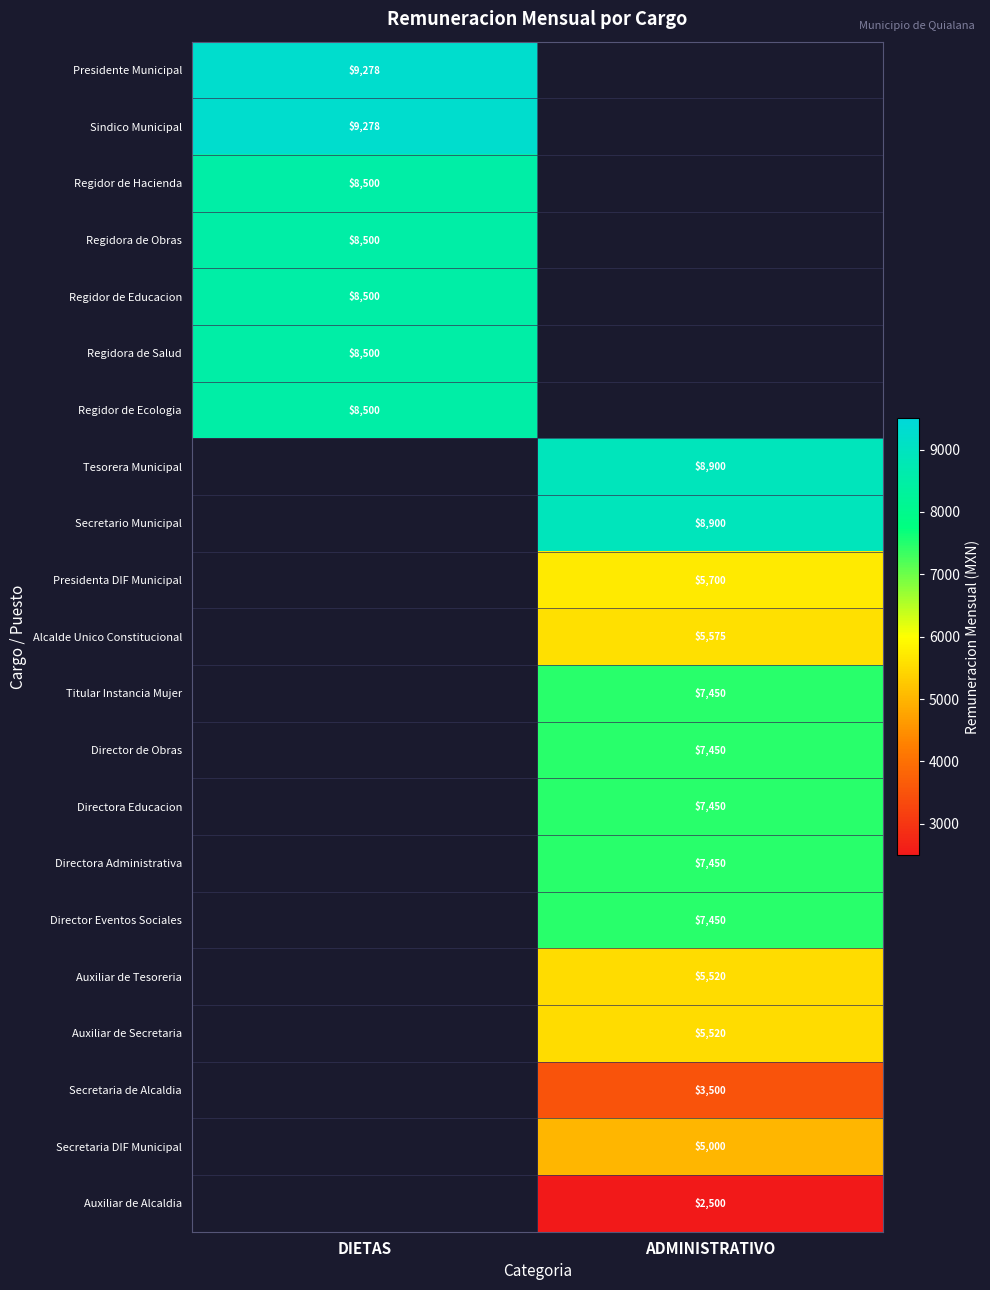

Is it true that Directora Educacion equals 3501 at ADMINISTRATIVO?

False